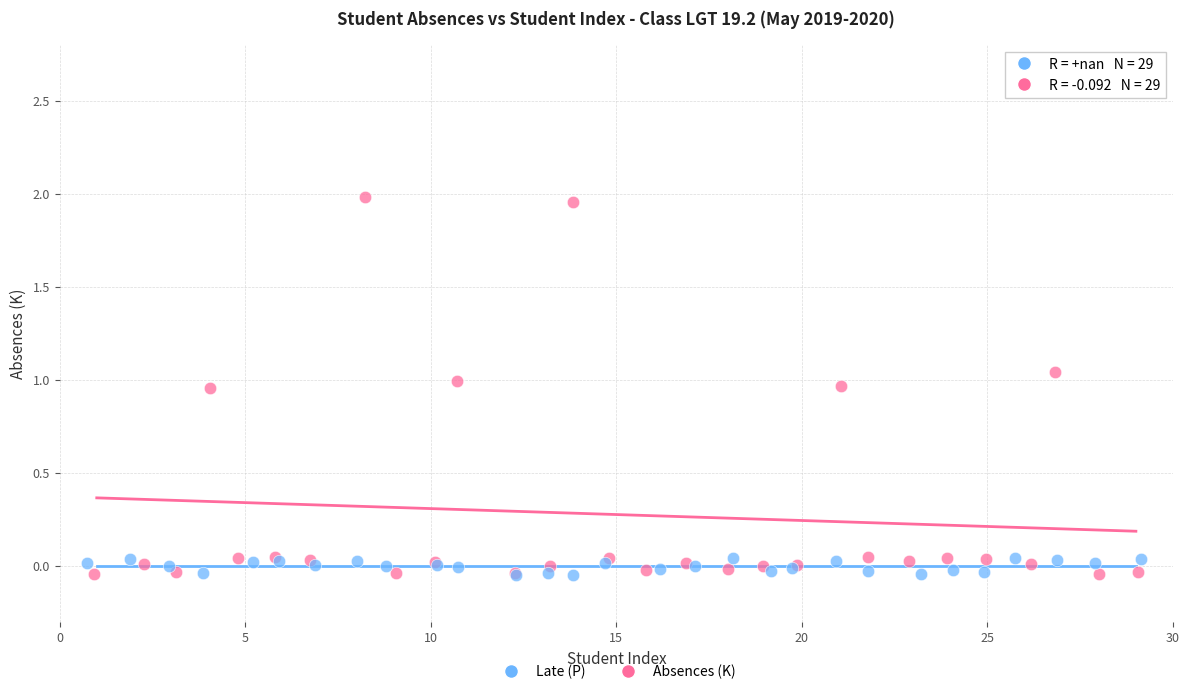

Which series contains the highest Y value?

Absences (K)